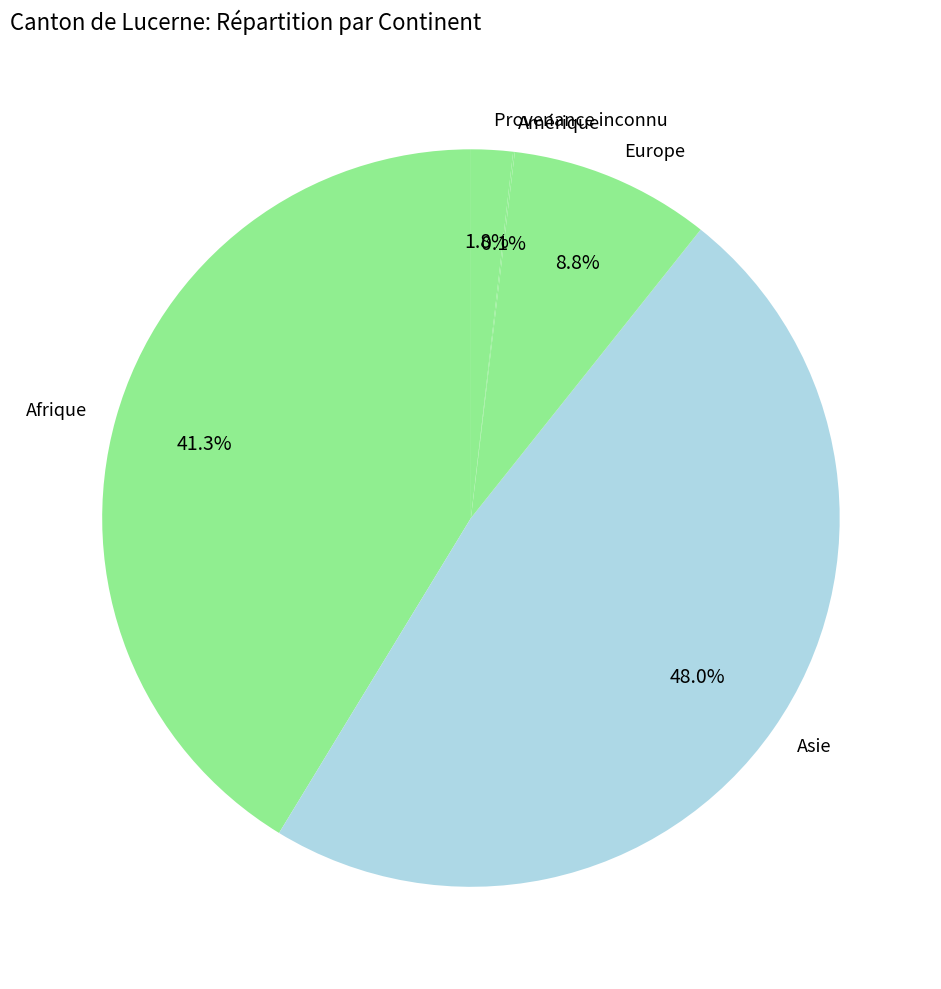

What percentage is NOT represented by Asie?

52.0%